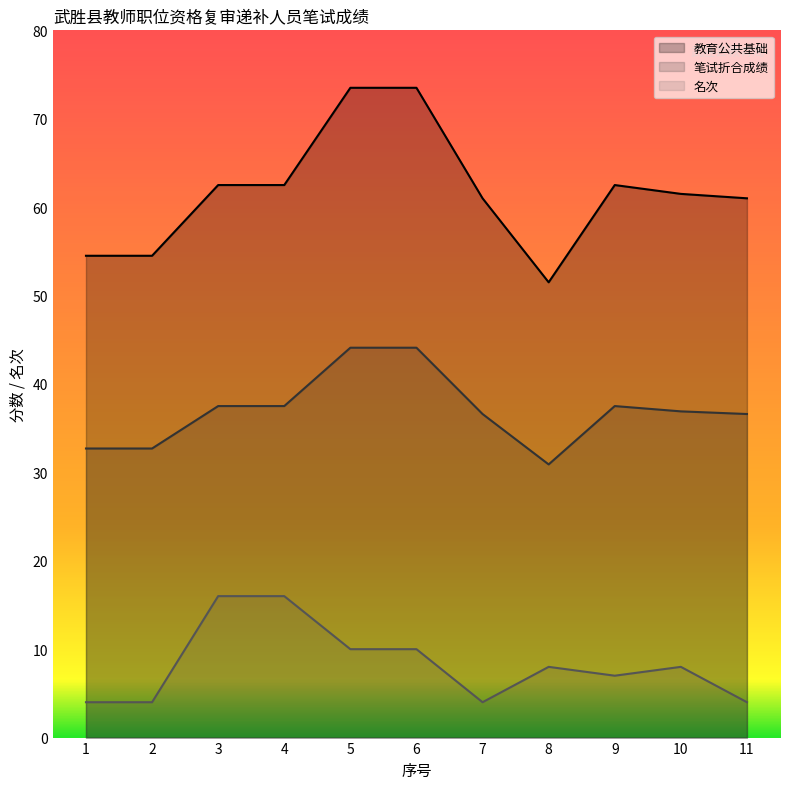

Reading left to right, what are all the values shown in this chart?

教育公共基础: 54.5	54.5	62.5	62.5	73.5	73.5	61.0	51.5	62.5	61.5	61.0
笔试折合成绩: 32.7	32.7	37.5	37.5	44.1	44.1	36.6	30.9	37.5	36.9	36.6
名次: 4.0	4.0	16.0	16.0	10.0	10.0	4.0	8.0	7.0	8.0	4.0